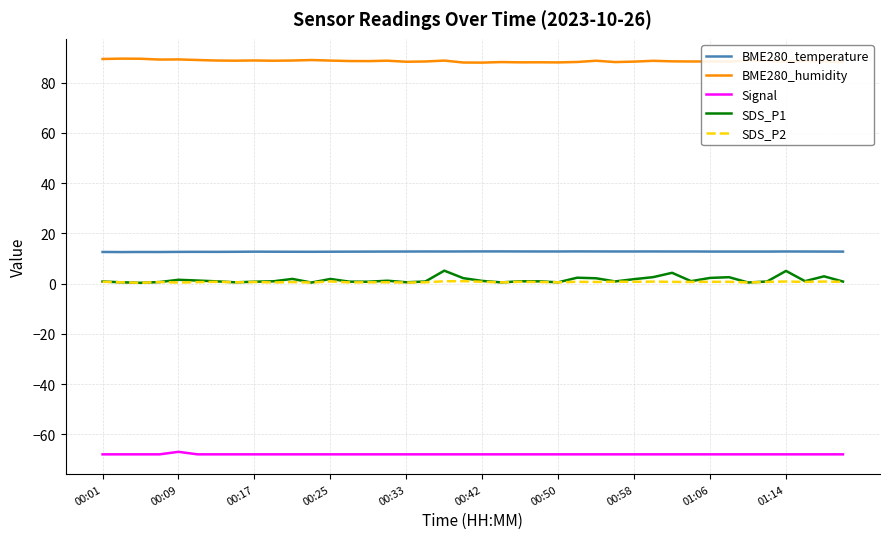

What is the smallest value displayed?

-68.0